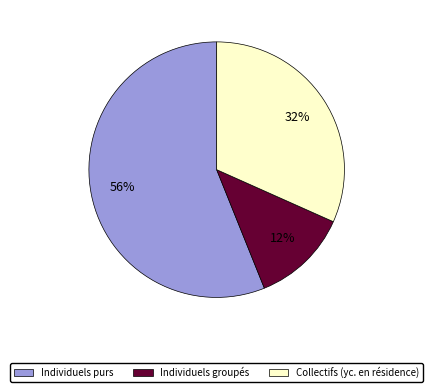

Is it true that Individuels purs is 49% of the pie?

False